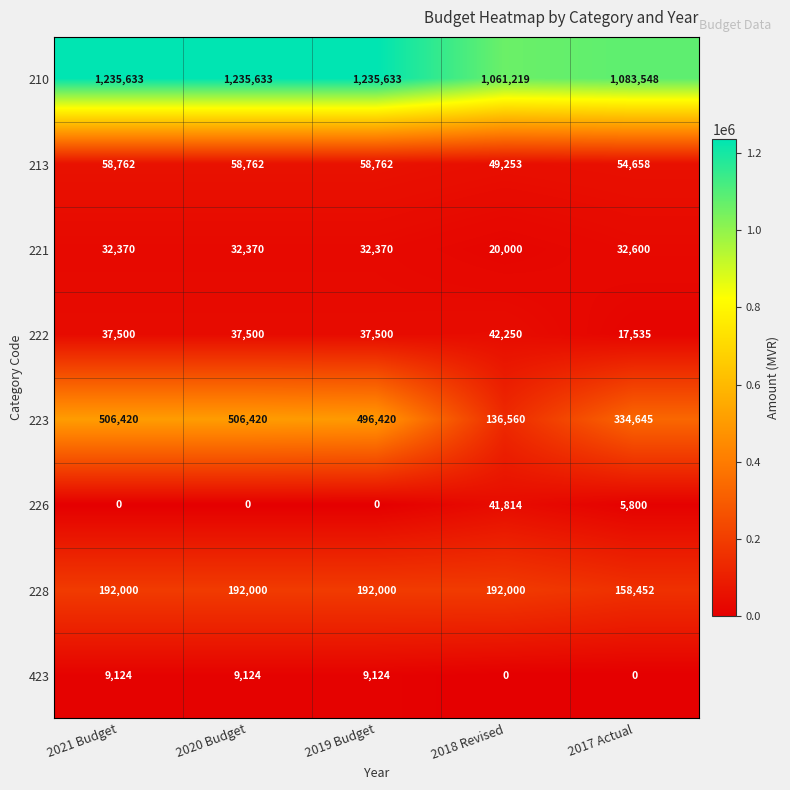

What is the maximum value shown in the chart?

1235633